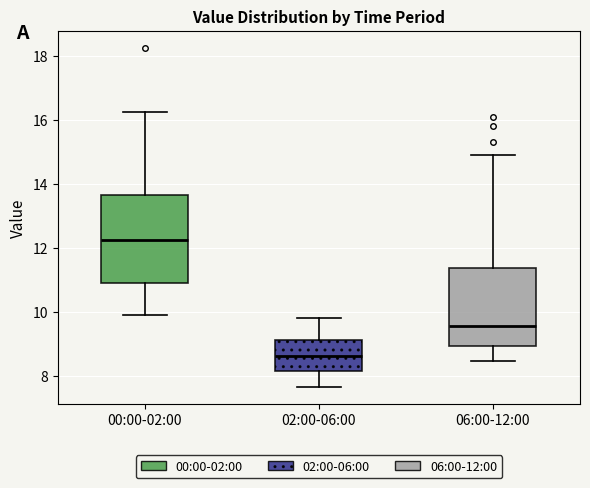

Where does the upper whisker of the box for 02:00-06:00 end on the y-axis? The values are not printed on the chart, so give them approximately, as read against the axis.

9.8